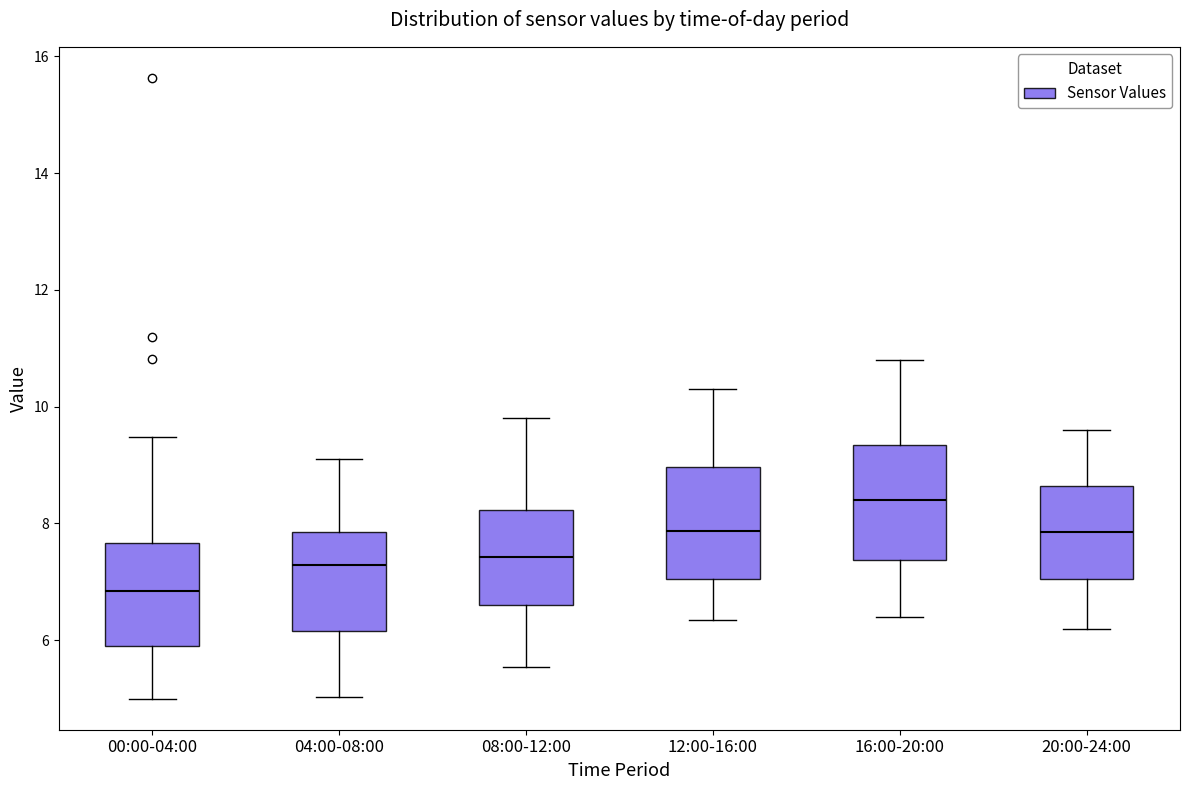

Where is the upper edge of the box for 08:00-12:00 on the y-axis? The values are not printed on the chart, so give them approximately, as read against the axis.

8.2